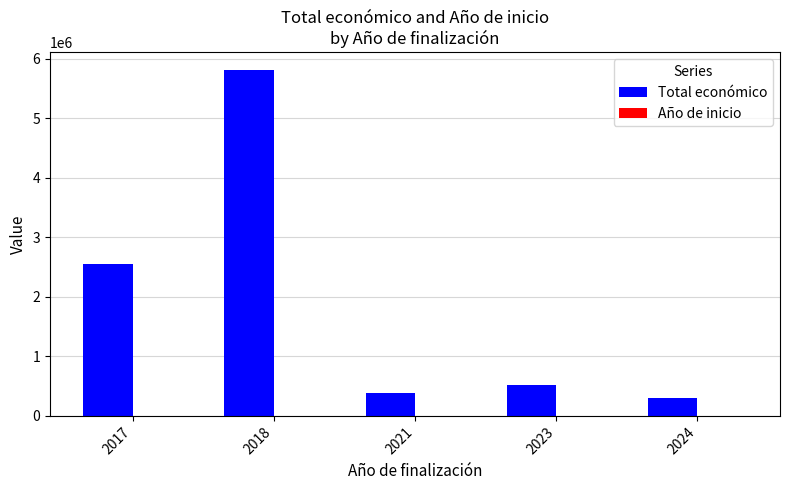

What is the greatest value displayed?

5819964